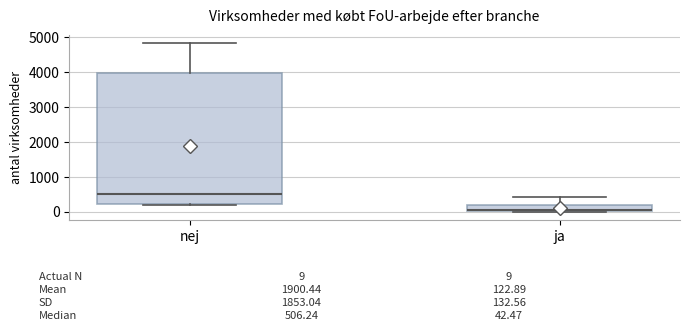

Which box's median line is the lowest?

ja